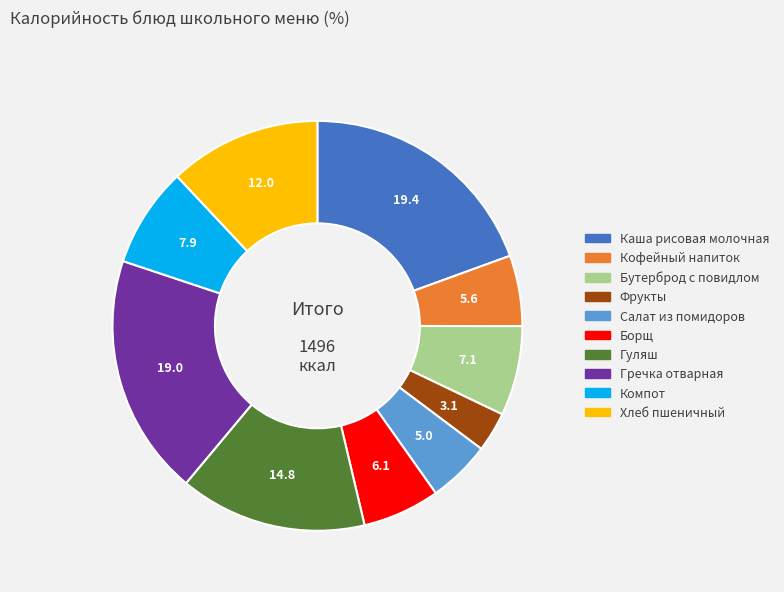

Count the number of slices in the pie.

10